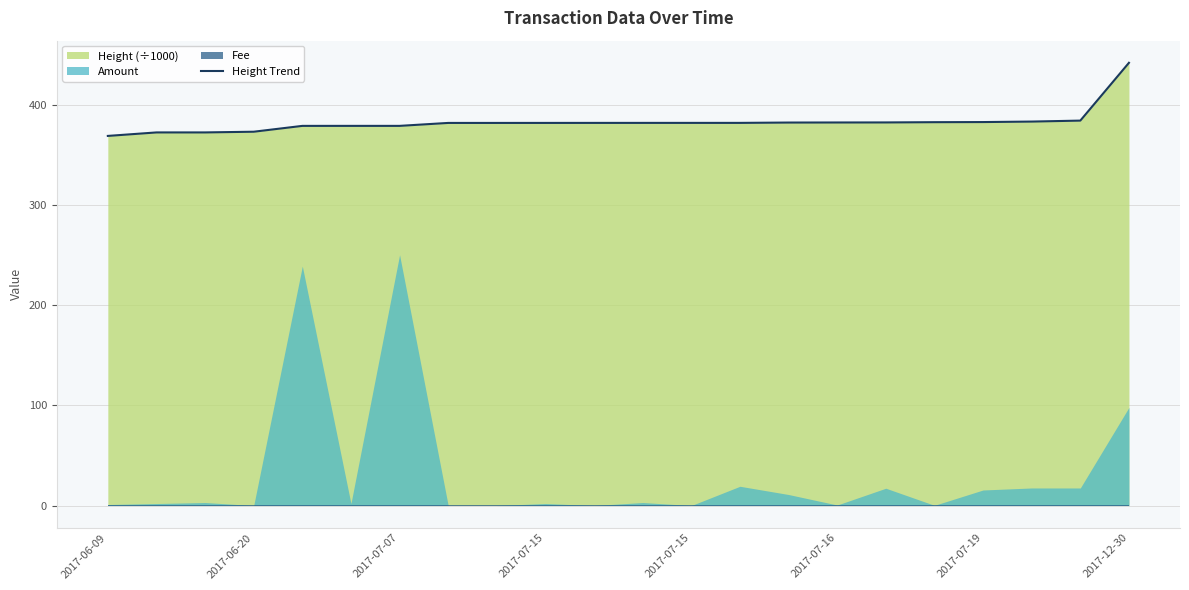

What is the smallest value displayed?

369.0